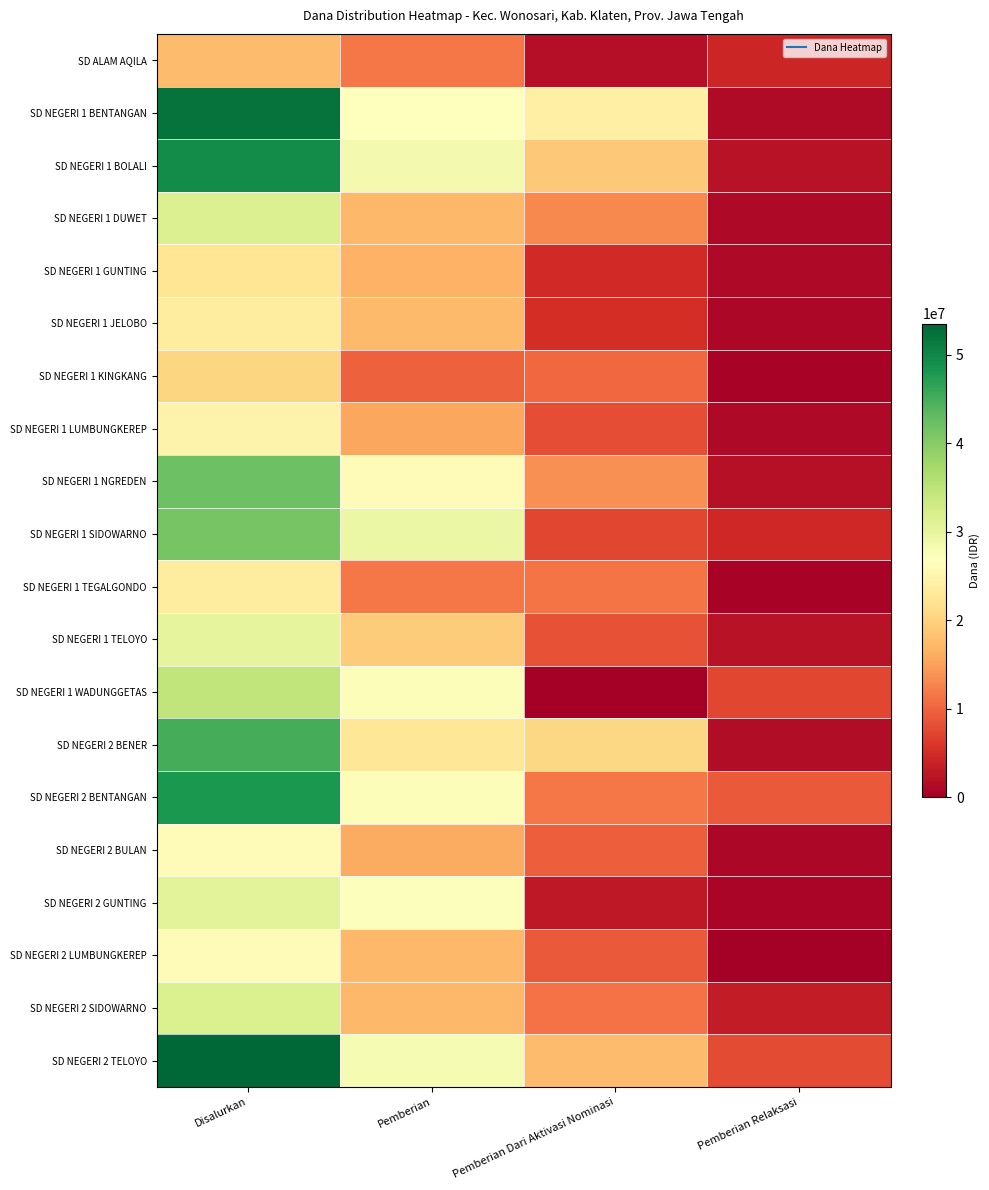

List the series in order of their peak value, highest first.

SD NEGERI 2 TELOYO, SD NEGERI 1 BENTANGAN, SD NEGERI 1 BOLALI, SD NEGERI 2 BENTANGAN, SD NEGERI 2 BENER, SD NEGERI 1 NGREDEN, SD NEGERI 1 SIDOWARNO, SD NEGERI 1 WADUNGGETAS, SD NEGERI 2 SIDOWARNO, SD NEGERI 1 DUWET, SD NEGERI 2 GUNTING, SD NEGERI 1 TELOYO, SD NEGERI 2 BULAN, SD NEGERI 2 LUMBUNGKEREP, SD NEGERI 1 LUMBUNGKEREP, SD NEGERI 1 JELOBO, SD NEGERI 1 TEGALGONDO, SD NEGERI 1 GUNTING, SD NEGERI 1 KINGKANG, SD ALAM AQILA